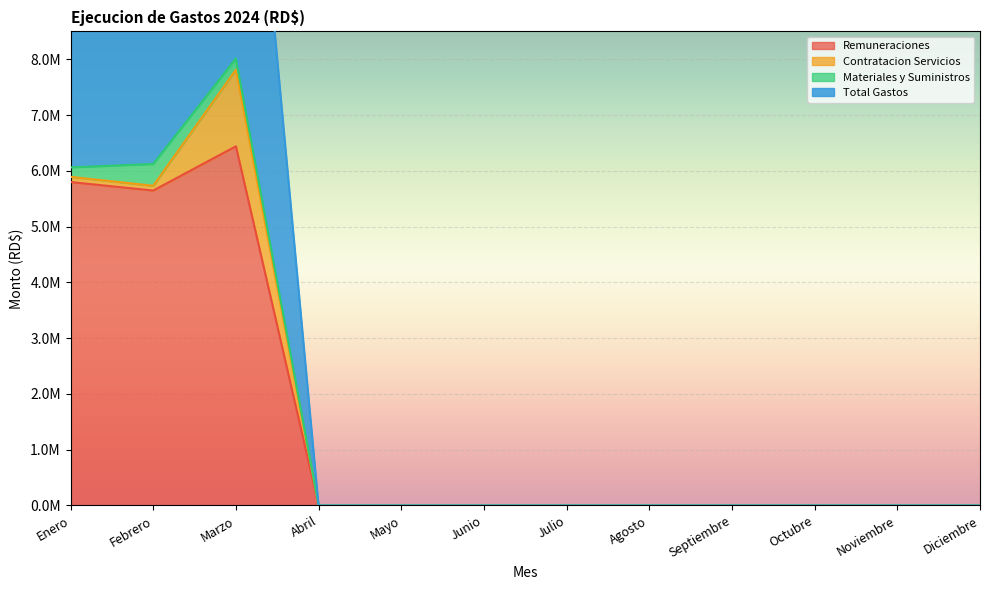

True or false: Remuneraciones and Total Gastos cross at least once.

False